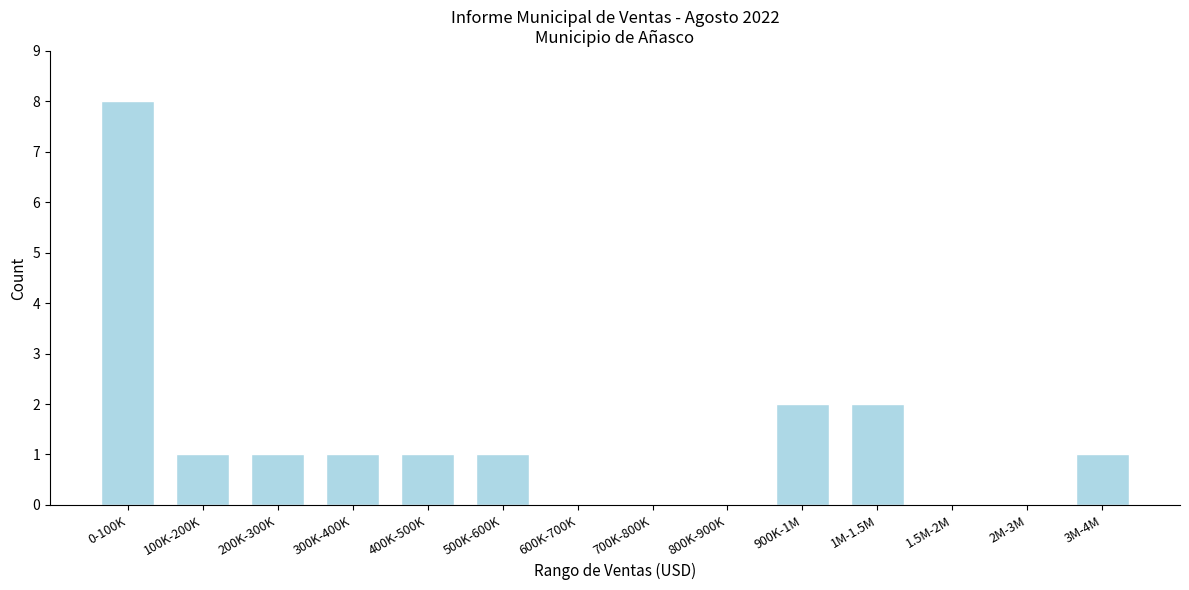

Reading left to right, list all the values displayed in this chart.

0-100K=8	100K-200K=1	200K-300K=1	300K-400K=1	400K-500K=1	500K-600K=1	600K-700K=0	700K-800K=0	800K-900K=0	900K-1M=2	1M-1.5M=2	1.5M-2M=0	2M-3M=0	3M-4M=1